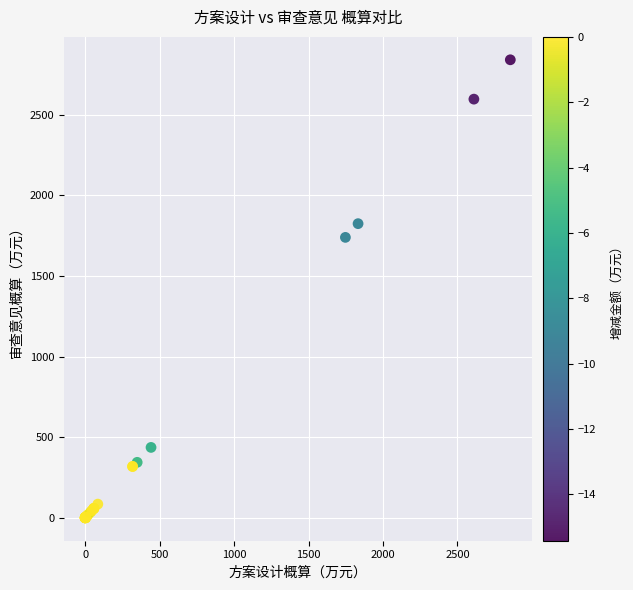

What Y value in the scatter plot is closest to 1419?

1738.6